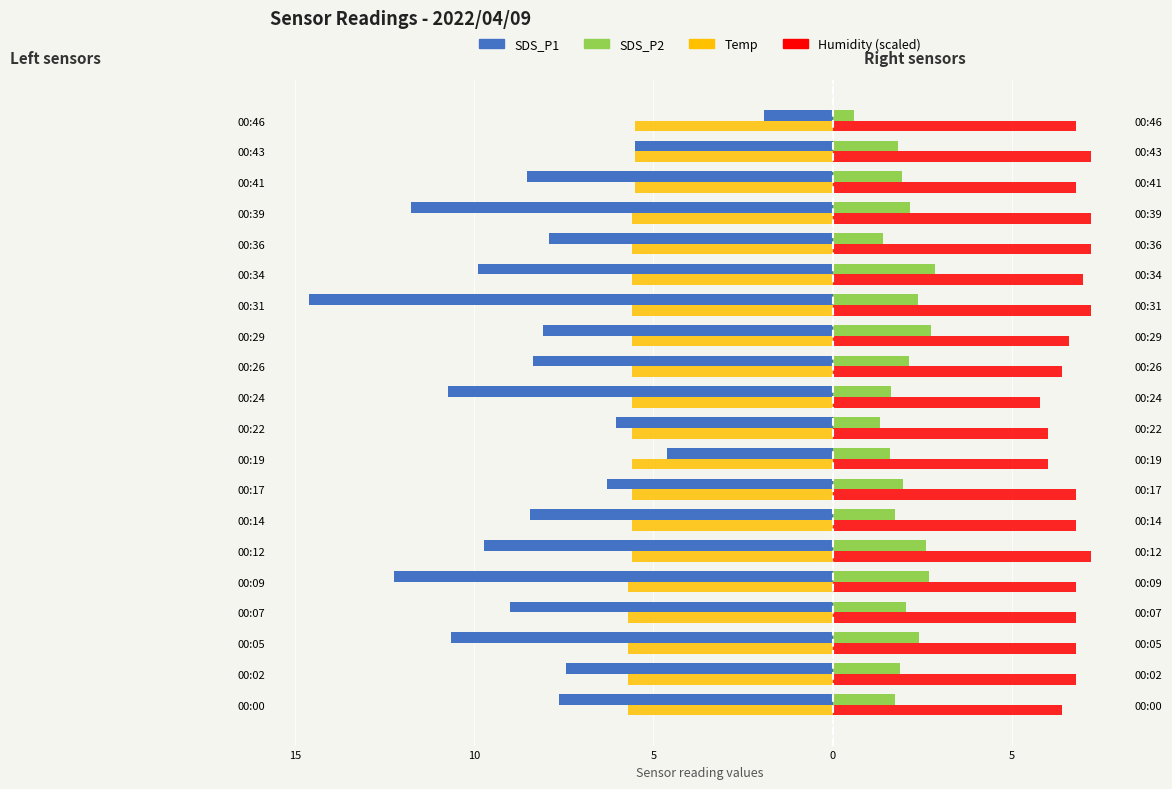

What is the difference between the SDS_P2 values at 00:09 and 00:05?

0.3